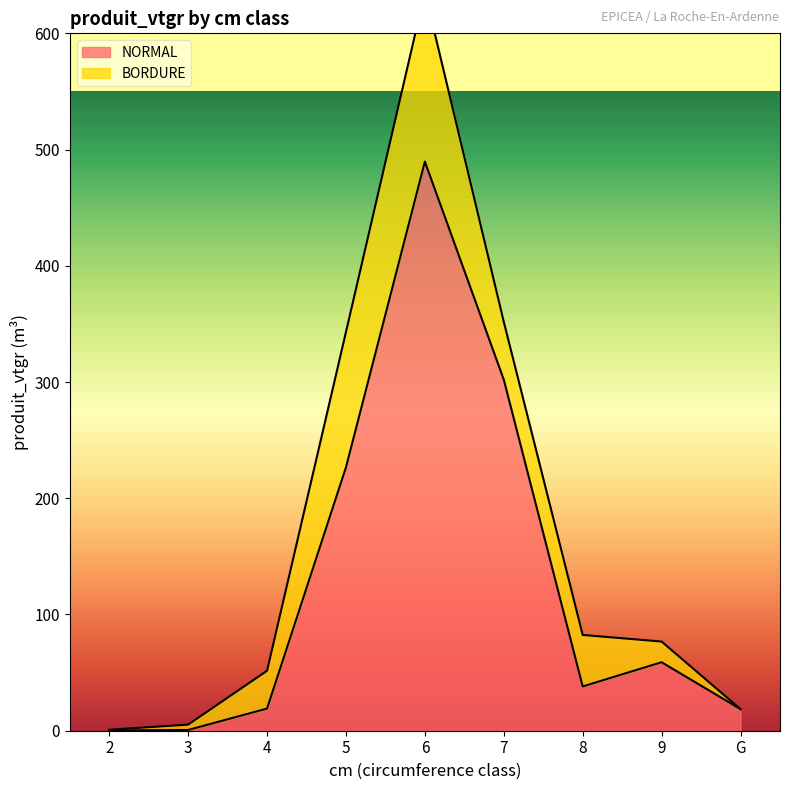

The chart shows a value of 0.2 at 2. True or false?

True